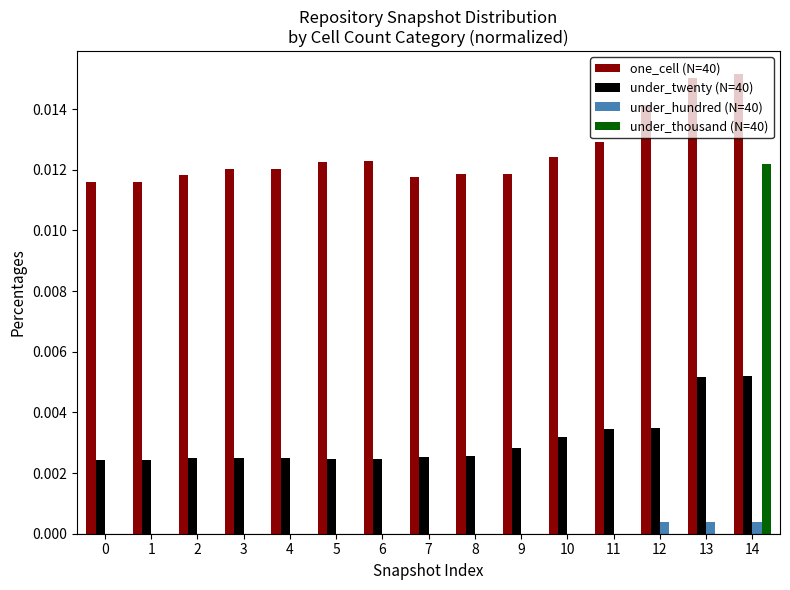

The one_cell (N=40) series shows 0.0 at 6. True or false?

True